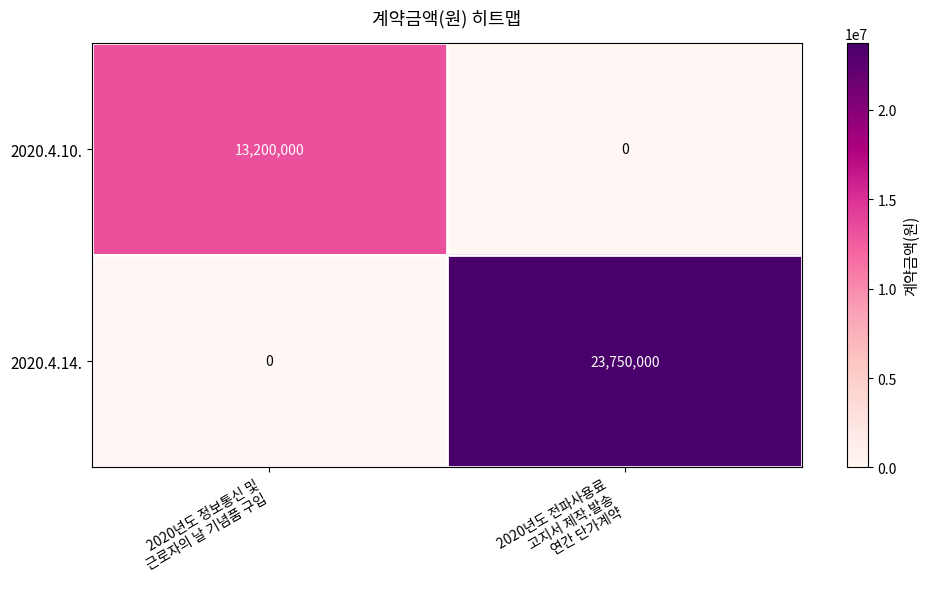

Reading right to left, list all the values displayed in this chart.

2020.4.10.: 0	13200000
2020.4.14.: 23750000	0